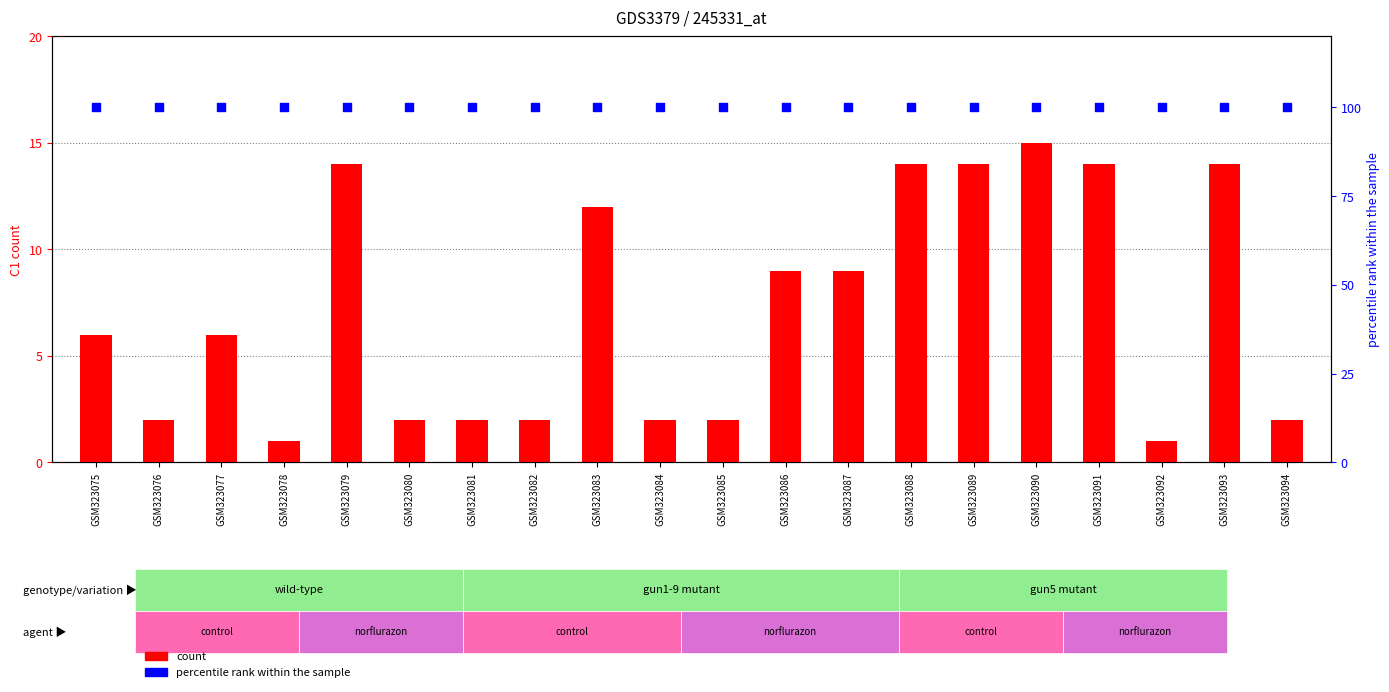

What are all the series names shown in the legend?

count, percentile rank within the sample